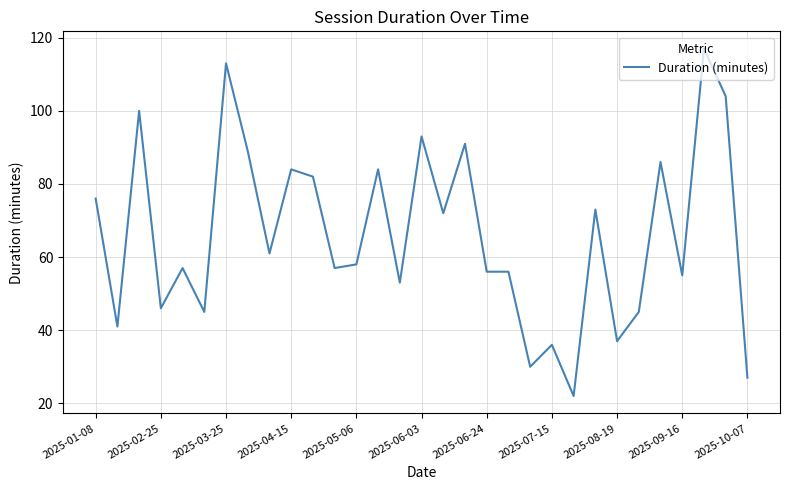

What is the minimum value shown in the chart?

22